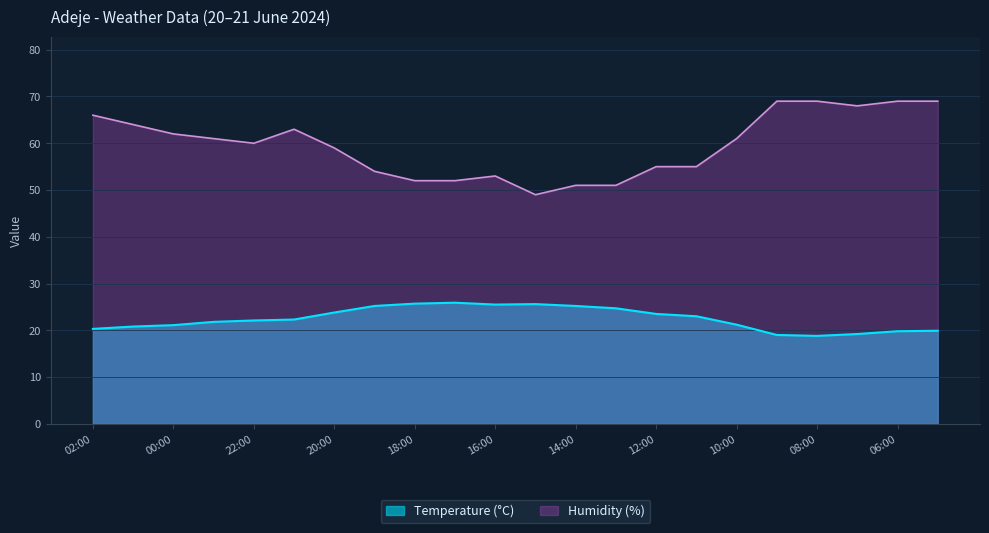

Reading left to right, extract all data points from this chart.

Temperature (°C): 02:00=20.3	01:00=20.8	00:00=21.1	23:00=21.8	22:00=22.1	21:00=22.3	20:00=23.8	19:00=25.2	18:00=25.7	17:00=25.9	16:00=25.5	15:00=25.6	14:00=25.2	13:00=24.7	12:00=23.5	11:00=23.0	10:00=21.2	09:00=19.0	08:00=18.8	07:00=19.2	06:00=19.8	05:00=19.9
Humidity (%): 02:00=66.0	01:00=64.0	00:00=62.0	23:00=61.0	22:00=60.0	21:00=63.0	20:00=59.0	19:00=54.0	18:00=52.0	17:00=52.0	16:00=53.0	15:00=49.0	14:00=51.0	13:00=51.0	12:00=55.0	11:00=55.0	10:00=61.0	09:00=69.0	08:00=69.0	07:00=68.0	06:00=69.0	05:00=69.0